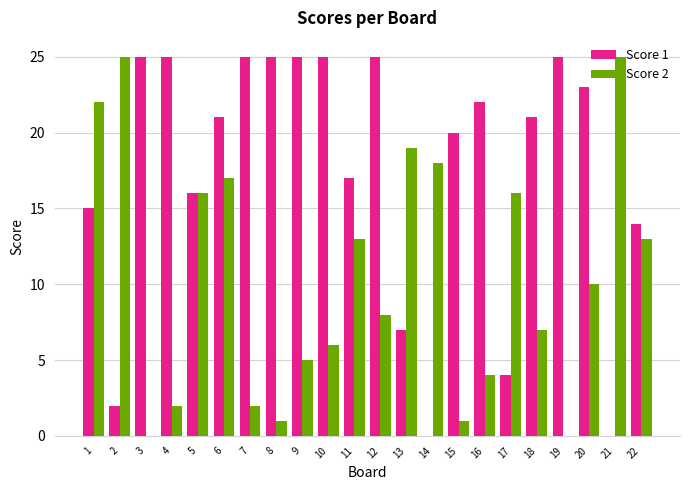

What are all the series names shown in the legend?

Score 1, Score 2